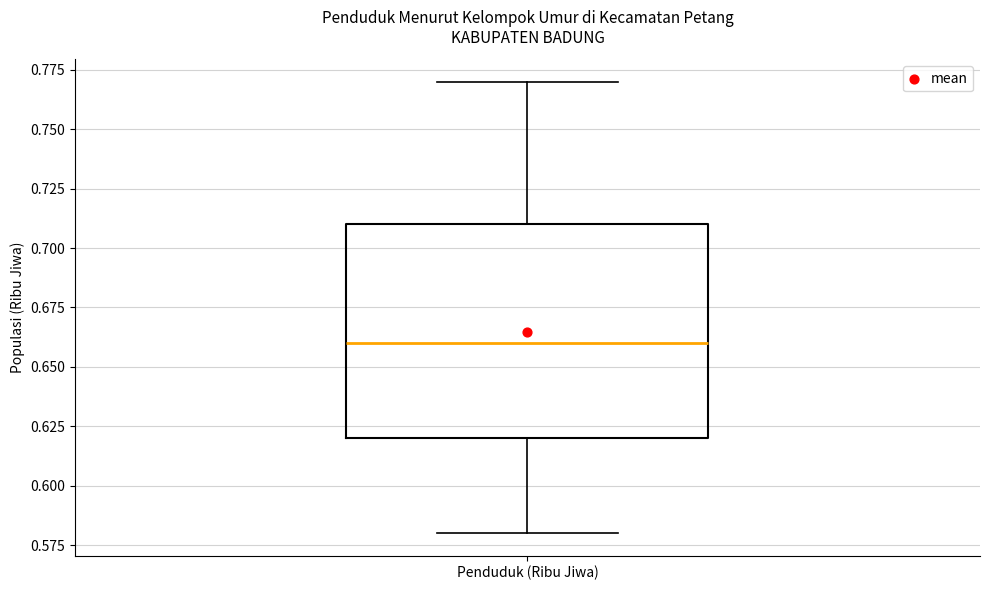

Where is the upper edge of the box for Penduduk (Ribu Jiwa) on the y-axis? The values are not printed on the chart, so give them approximately, as read against the axis.

0.71